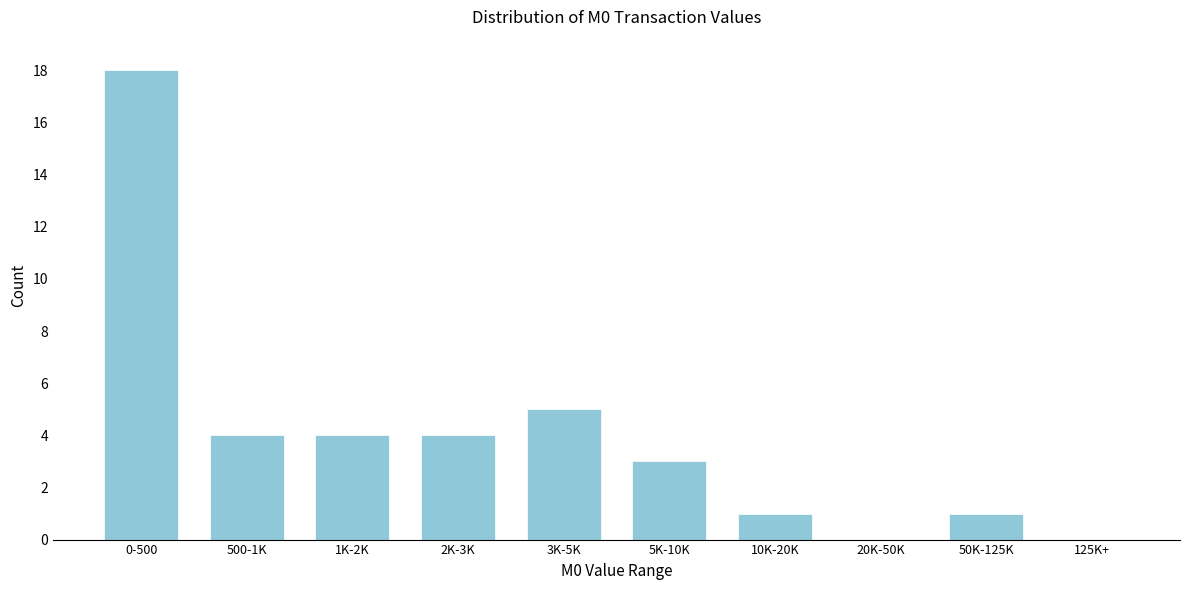

Reading left to right, list all the values displayed in this chart.

0-500=18	500-1K=4	1K-2K=4	2K-3K=4	3K-5K=5	5K-10K=3	10K-20K=1	20K-50K=0	50K-125K=1	125K+=0